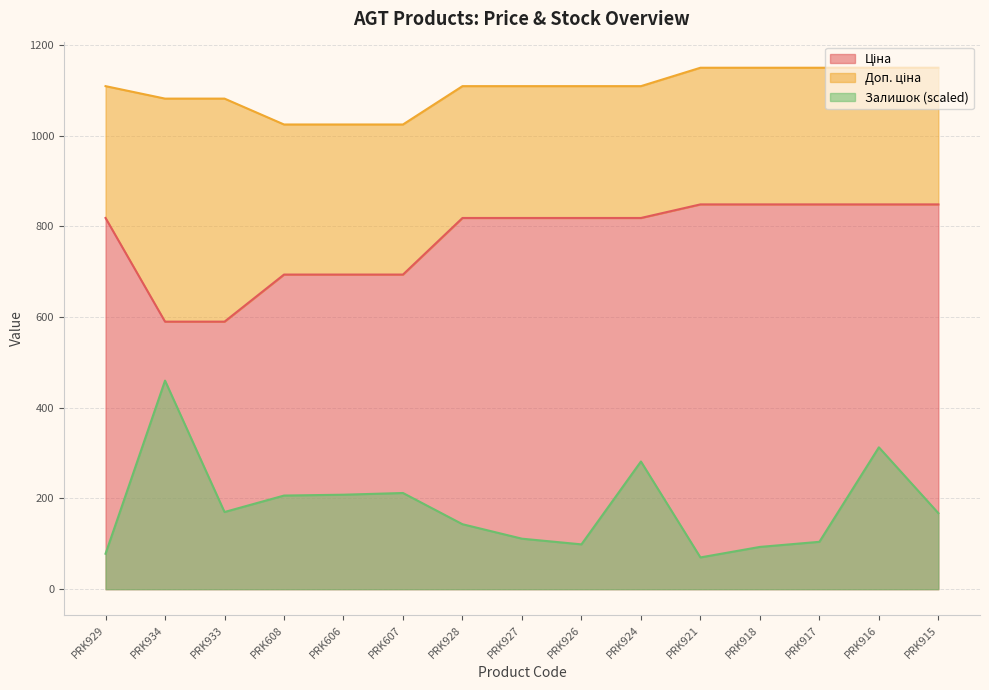

What is the sum of the Ціна values at PRK928 and PRK608?

1512.2